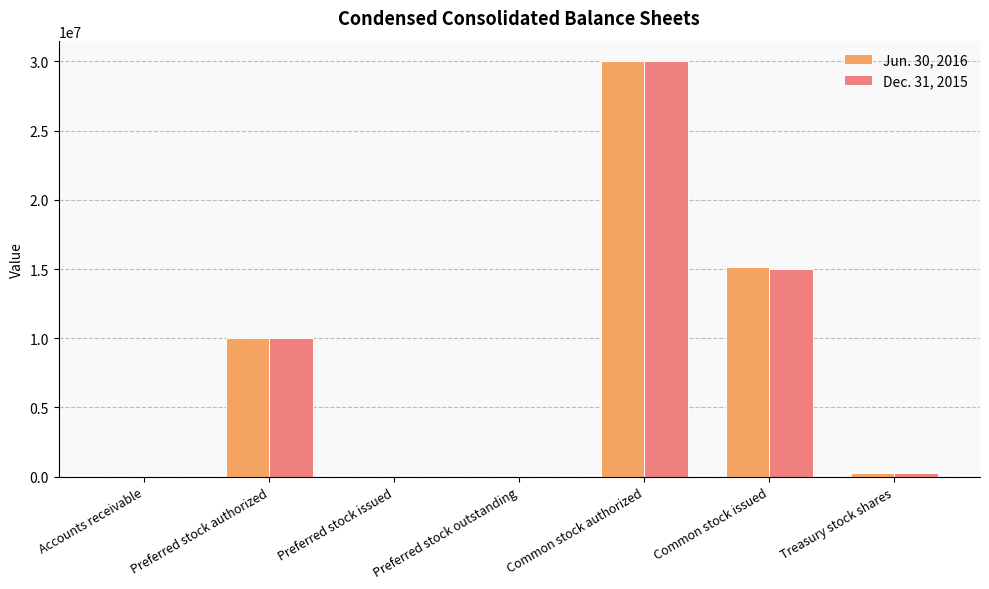

Is it true that Jun. 30, 2016 equals 12870477 at Preferred stock issued?

False